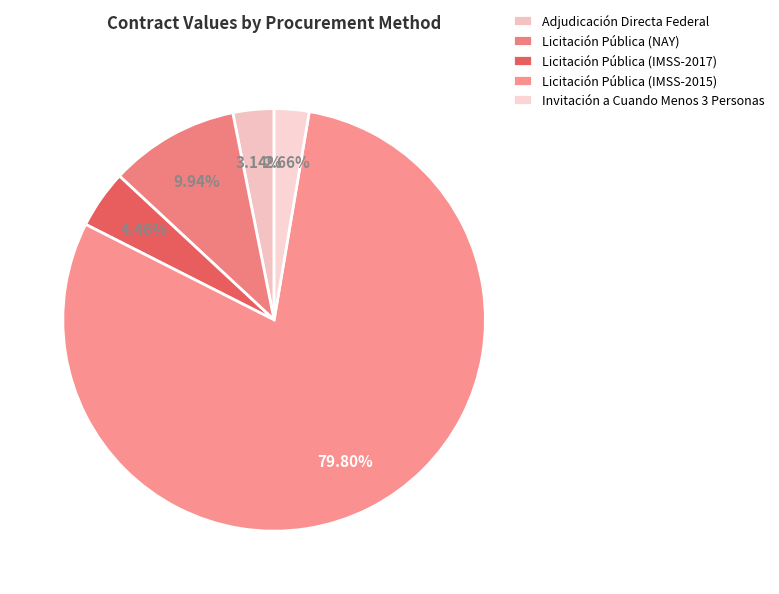

What is the ratio of the value at Adjudicación Directa Federal to the value at Licitación Pública (NAY)?

0.3